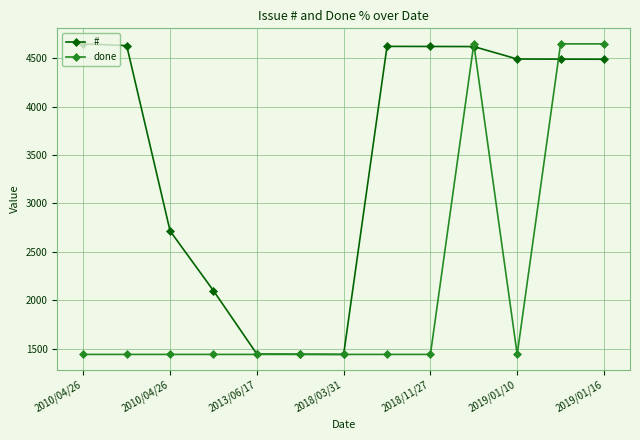

Does the chart display data point markers on the line(s)?

Yes